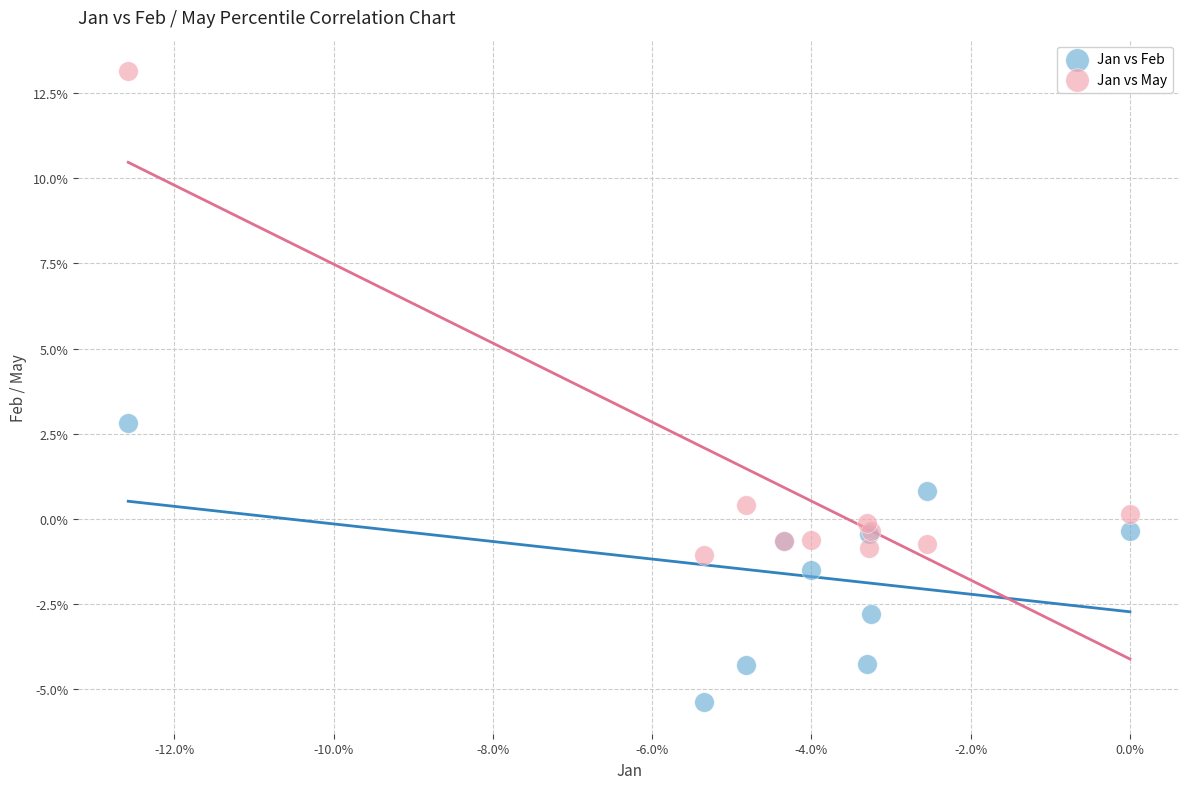

Which series has the largest Y range (max minus min)?

Jan vs May